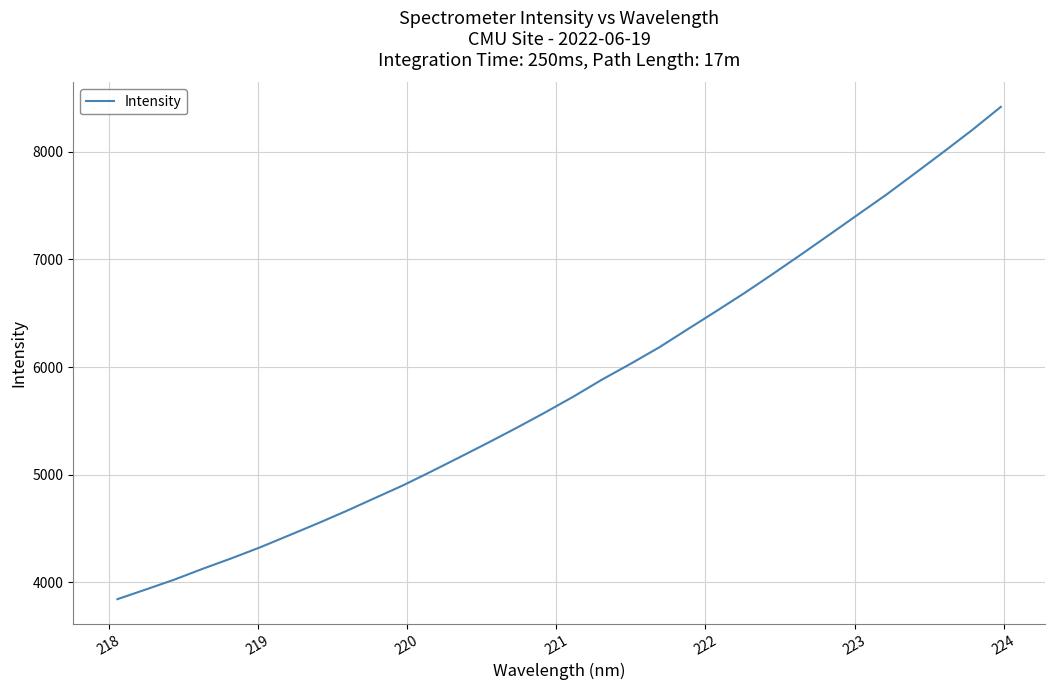

What is the difference between the maximum and minimum values?

4574.1